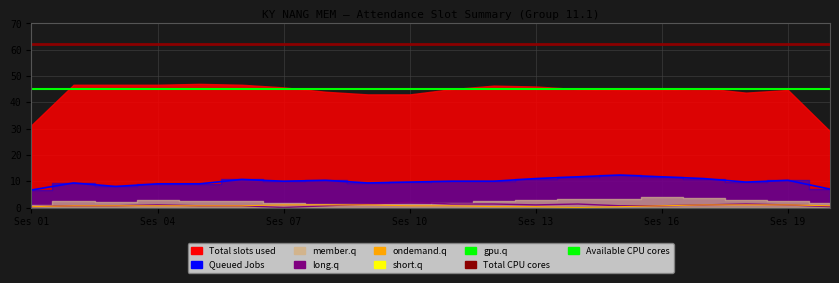

True or false: 1 absence and 3 absences intersect in this chart.

False